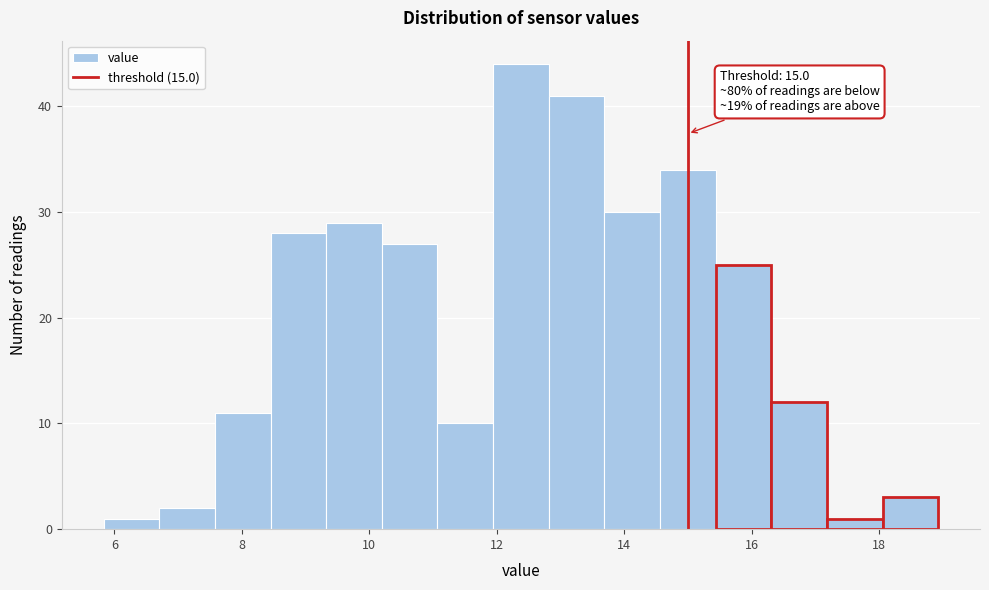

Which range on the x-axis has the tallest bar?

12.0 to 12.8